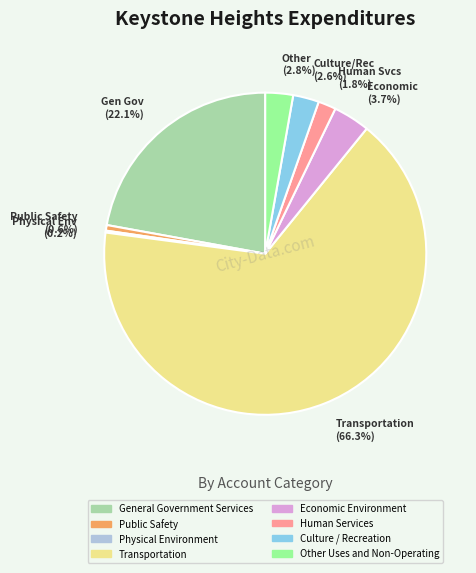

Between Economic Environment and Human Services, which is larger?

Economic Environment